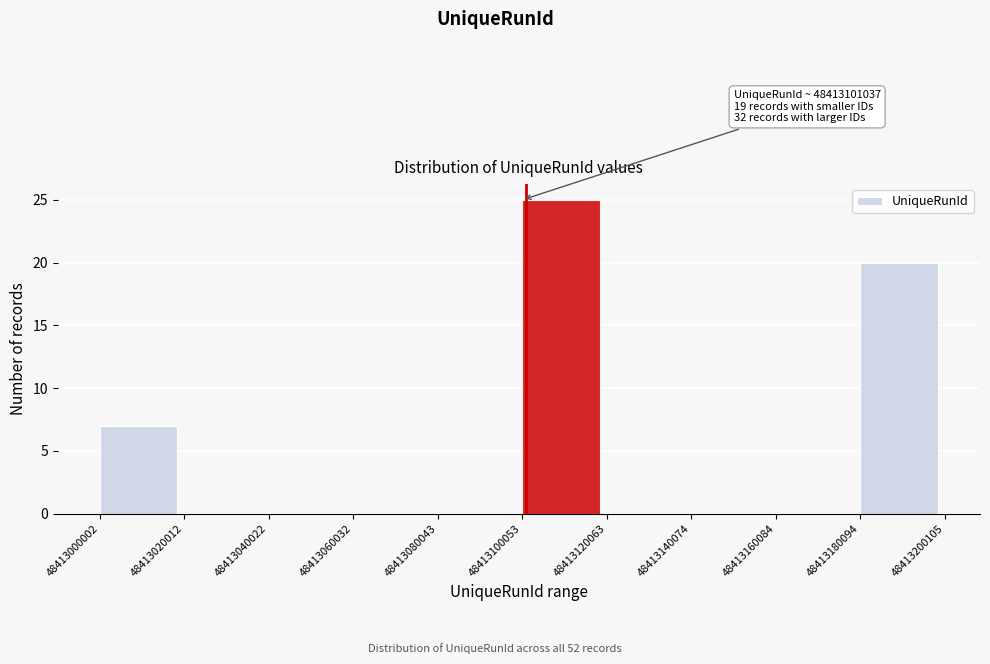

Over which range of the x-axis is the bar tallest?

48413100053 to 48413120063